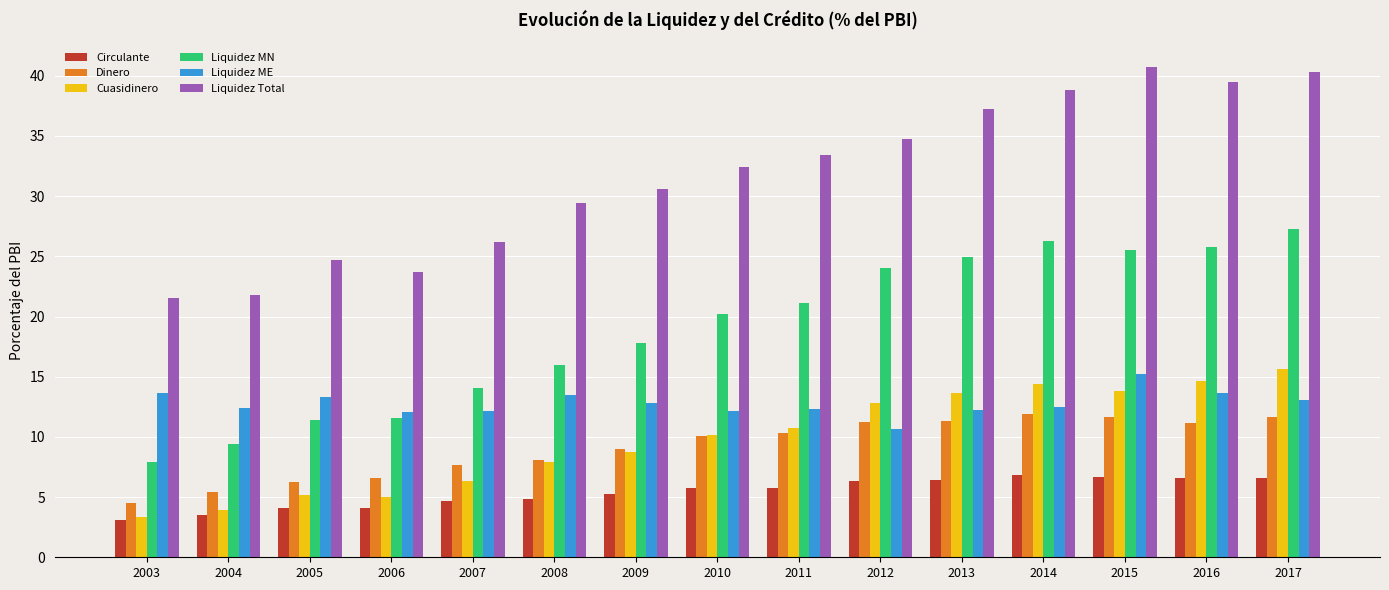

What is the highest value of the Dinero series?

11.9